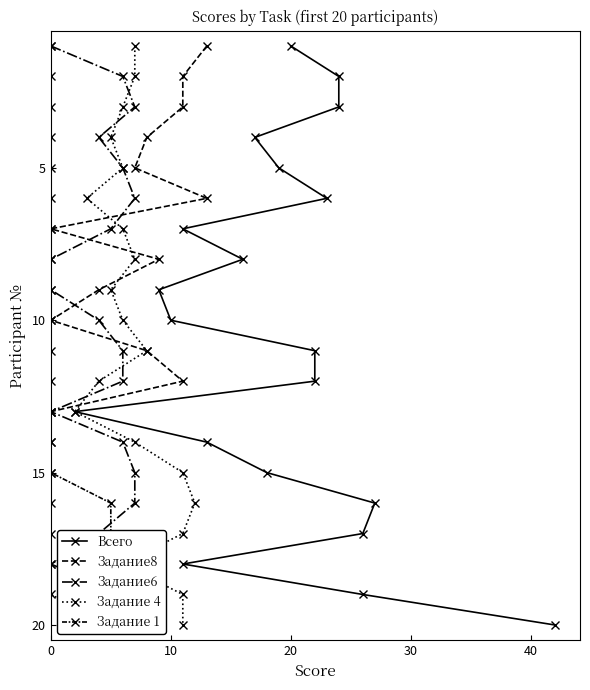

Is this an area chart (filled region under the line)?

No